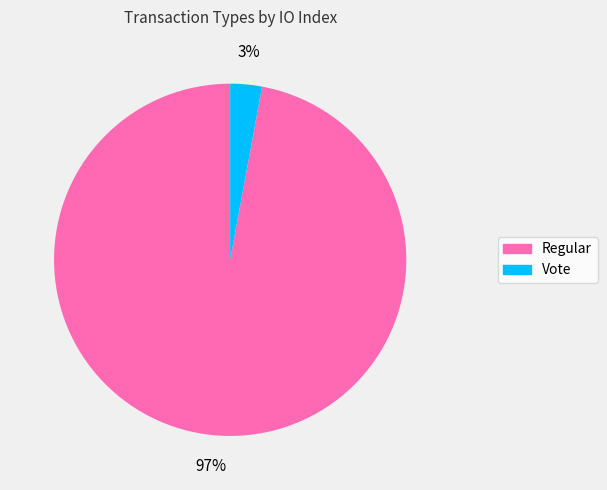

What is the smallest slice in the pie chart?

Vote